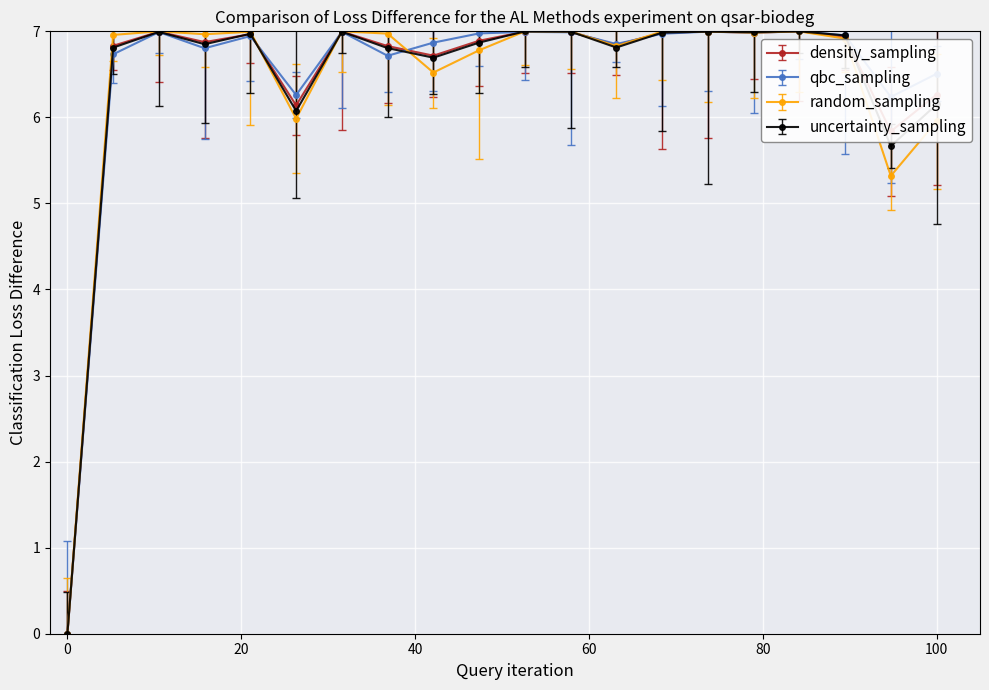

True or false: uncertainty_sampling has more than 2 interior local peaks.

True